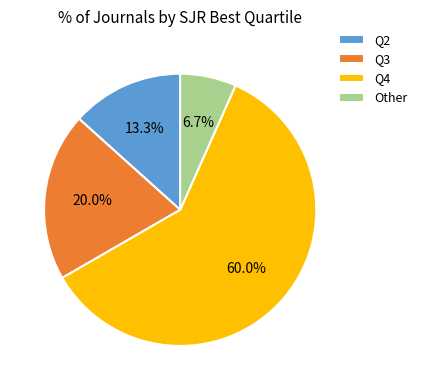

To the nearest percent, what is the average slice percentage?

25%